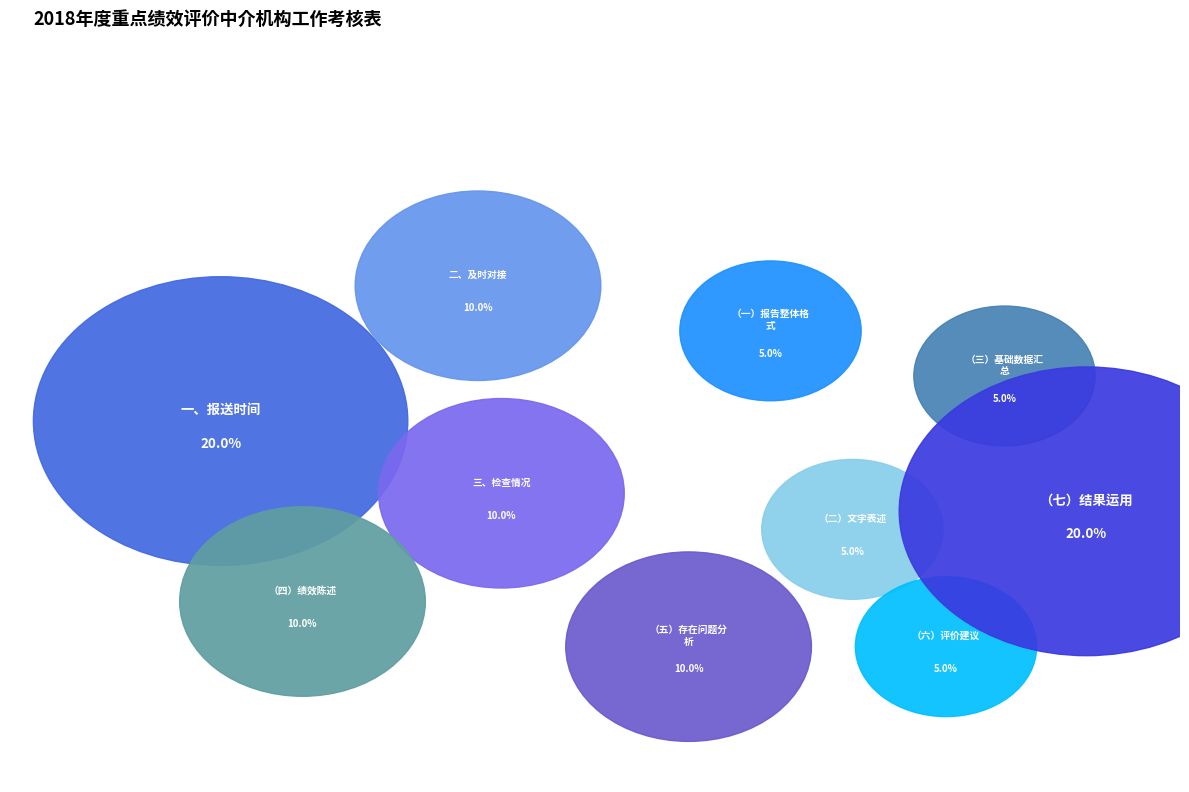

Rank the categories by value from highest to lowest.

一、报送时间, （七）结果运用, 二、及时对接, 三、检查情况, （四）绩效陈述, （五）存在问题分析, （一）报告整体格式, （二）文字表述, （三）基础数据汇总, （六）评价建议